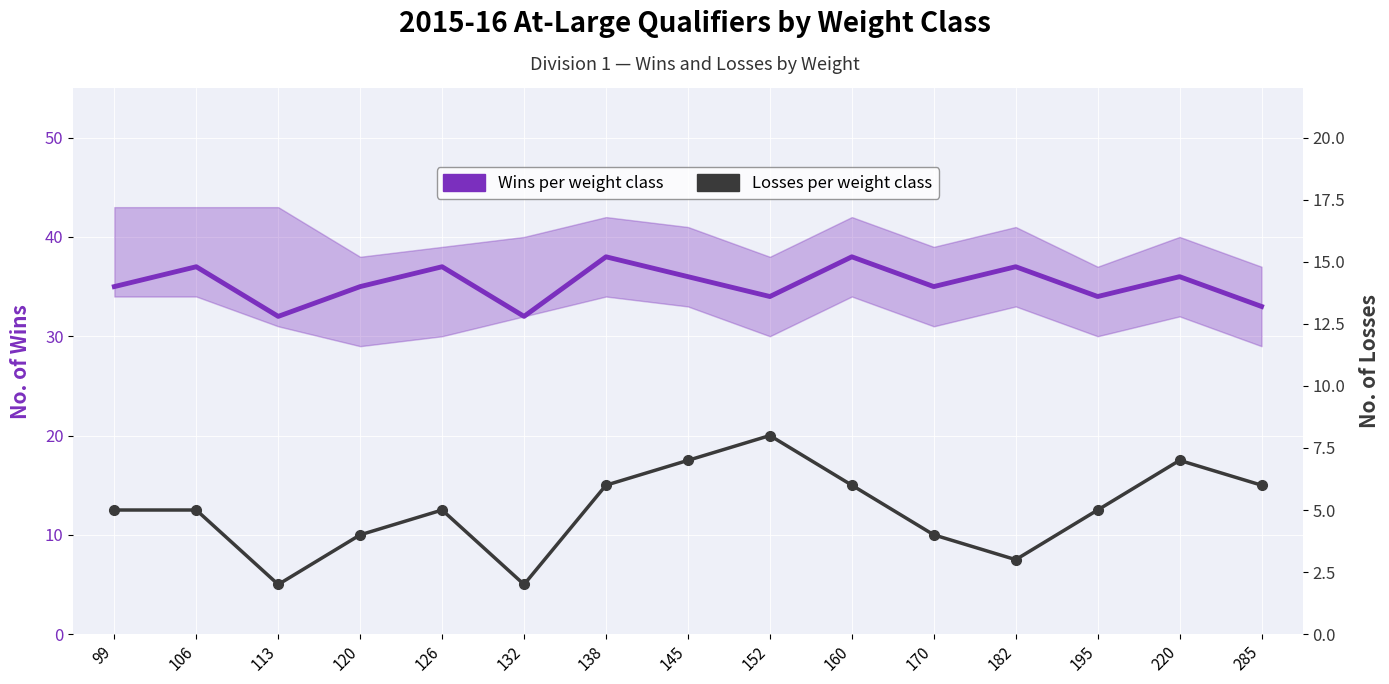

True or false: Wins per weight class and Losses per weight class cross at least once.

False